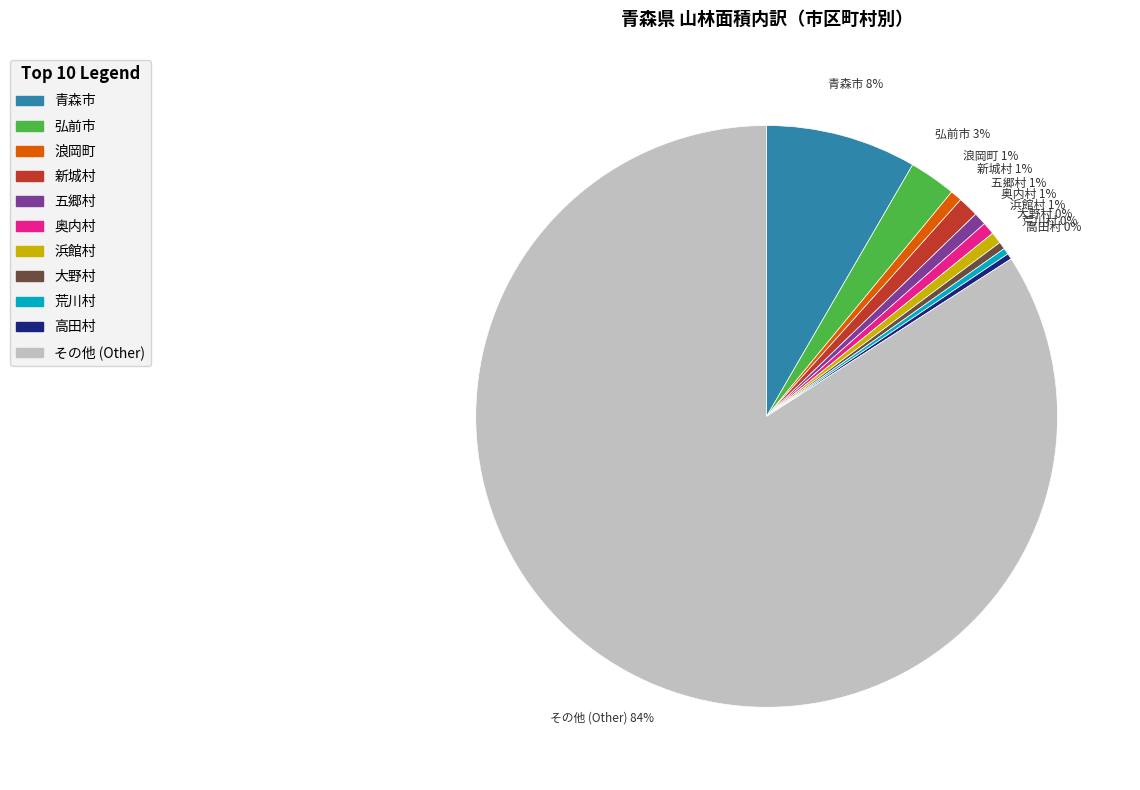

To the nearest percent, what is the average slice percentage?

9%